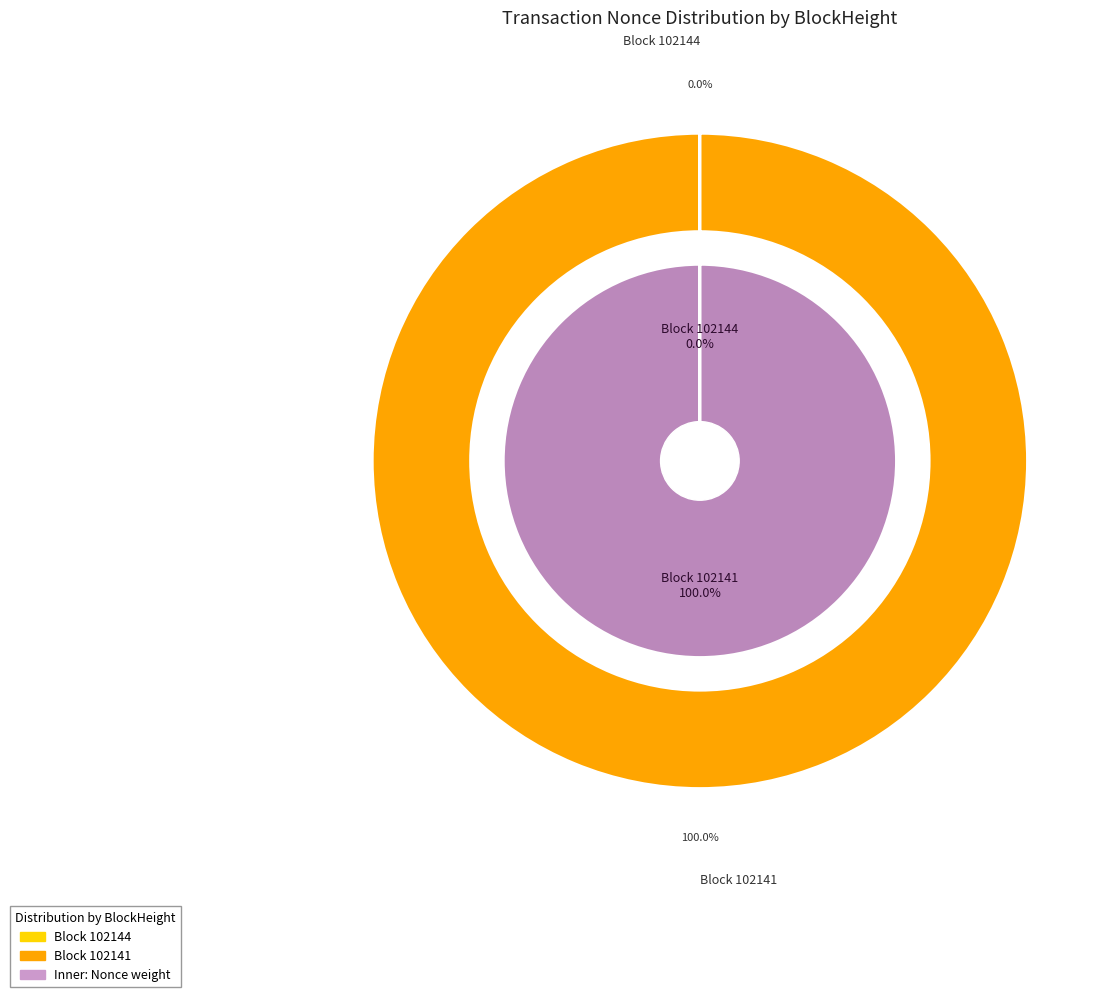

To the nearest percent, what percentage of the pie is 102141?

100%